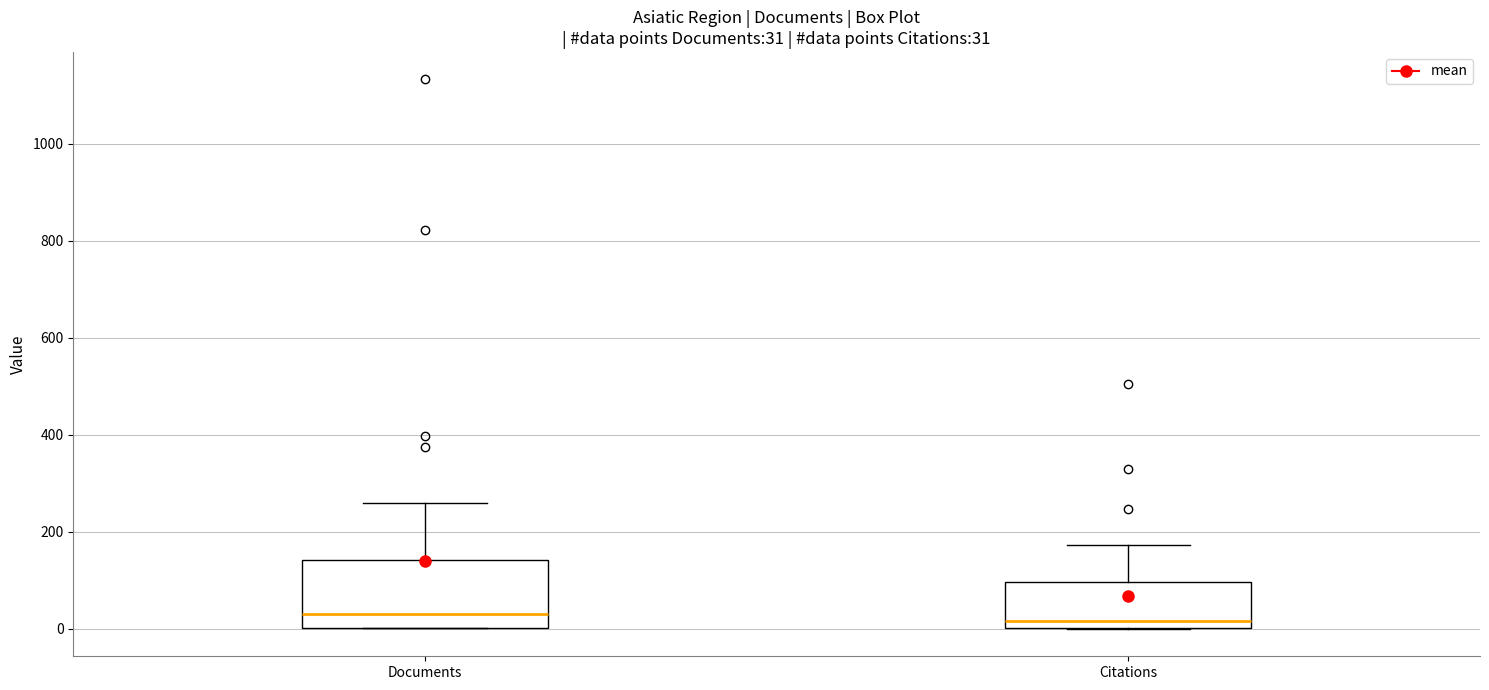

Which box is the tallest, from its lower edge to its upper edge?

Documents